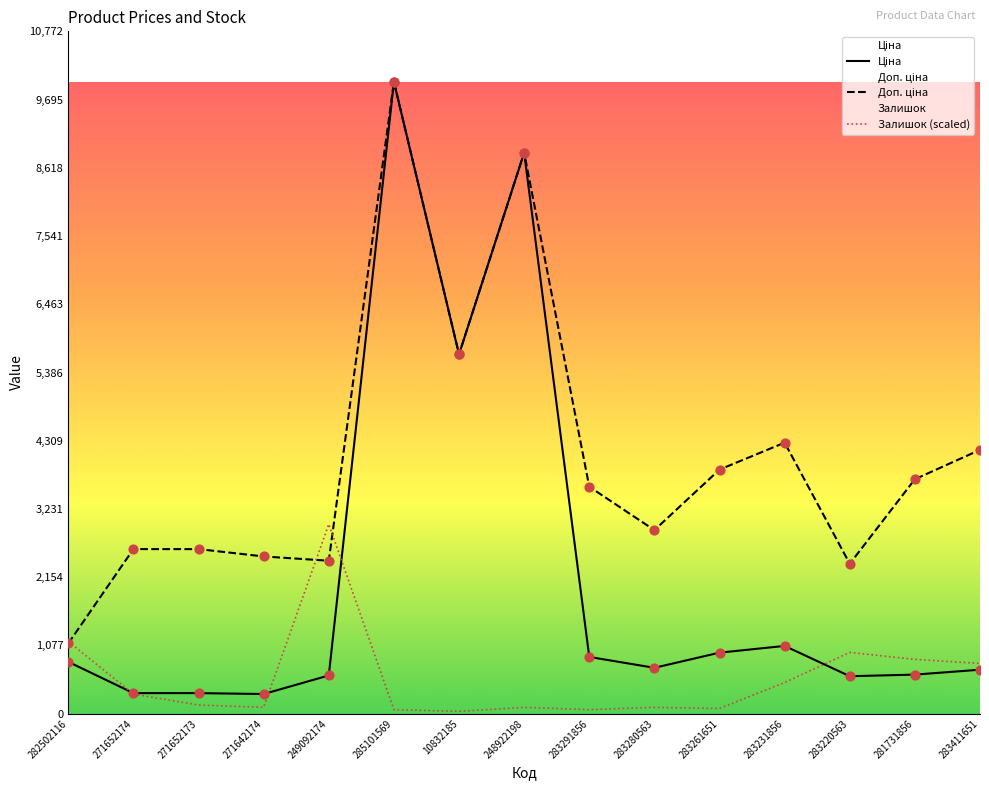

Is the value of Залишок (scaled) at 282502116 greater than the value of Доп. ціна at 271652174?

No